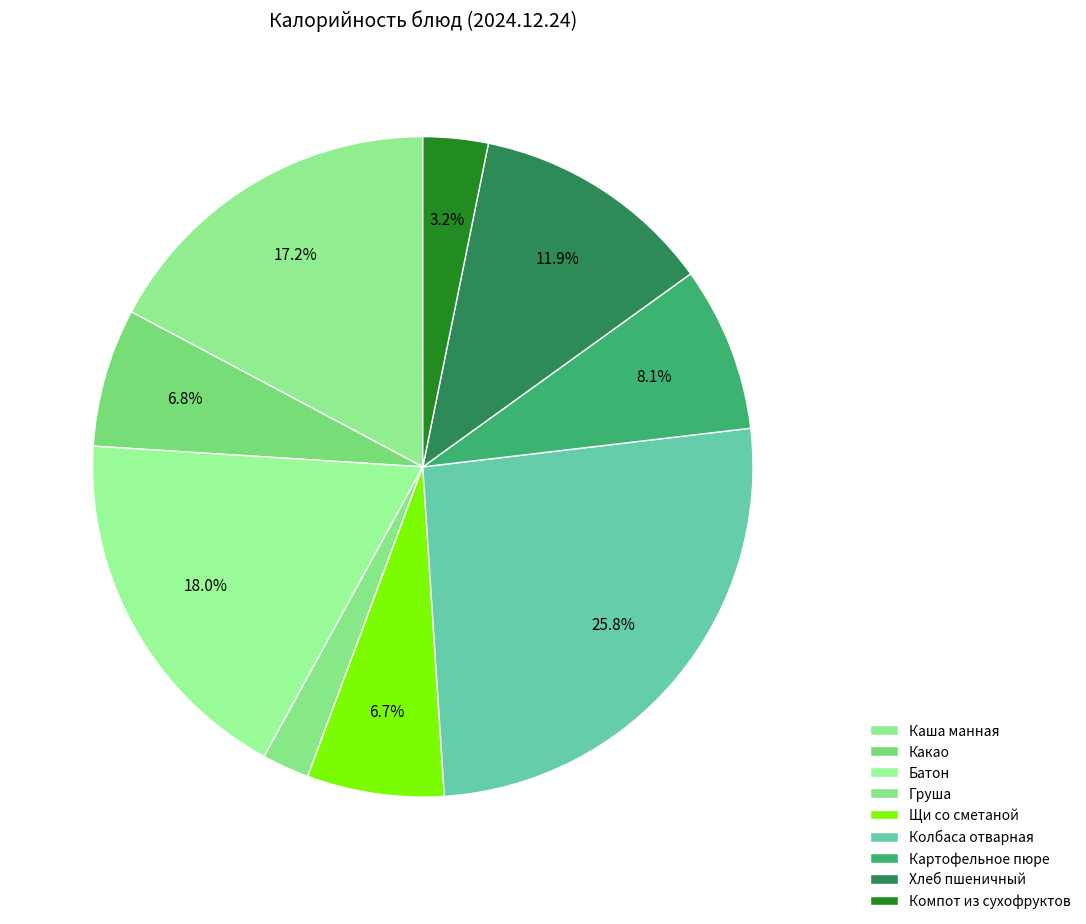

Count the number of slices in the pie.

9